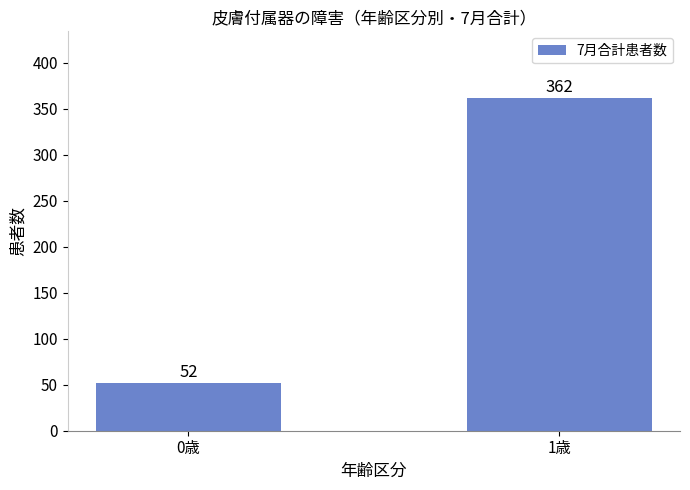

List the labels in order of value, smallest first.

0歳, 1歳